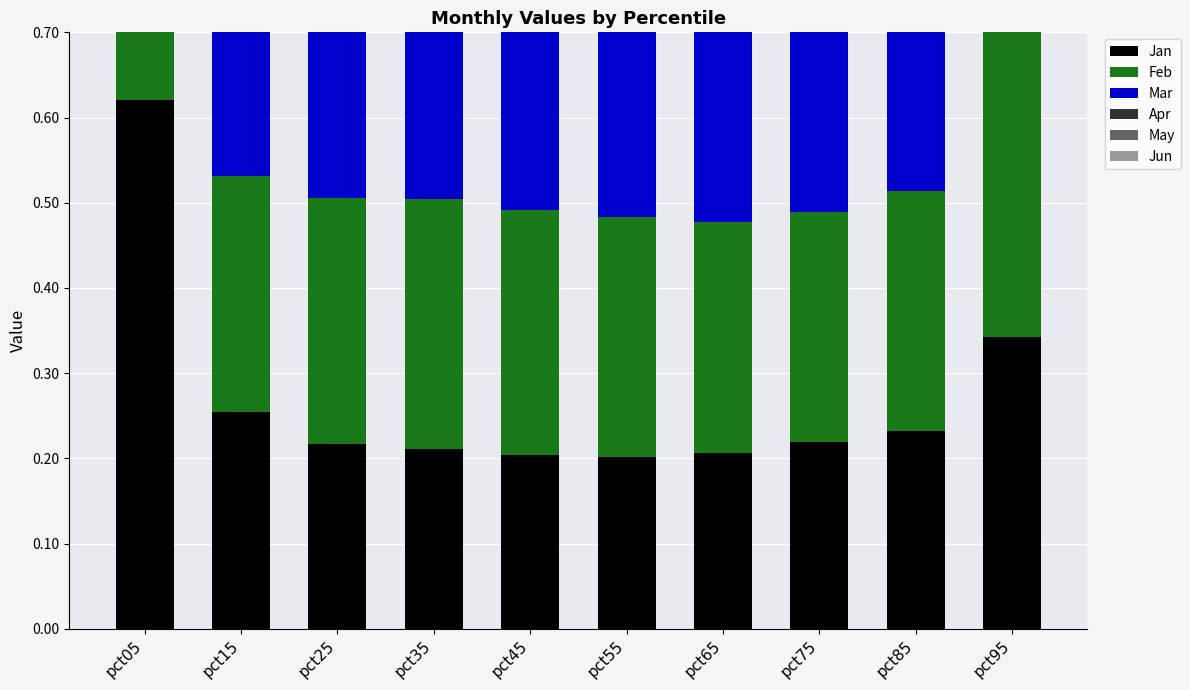

True or false: Feb has a value of 0.3 at pct45.

True